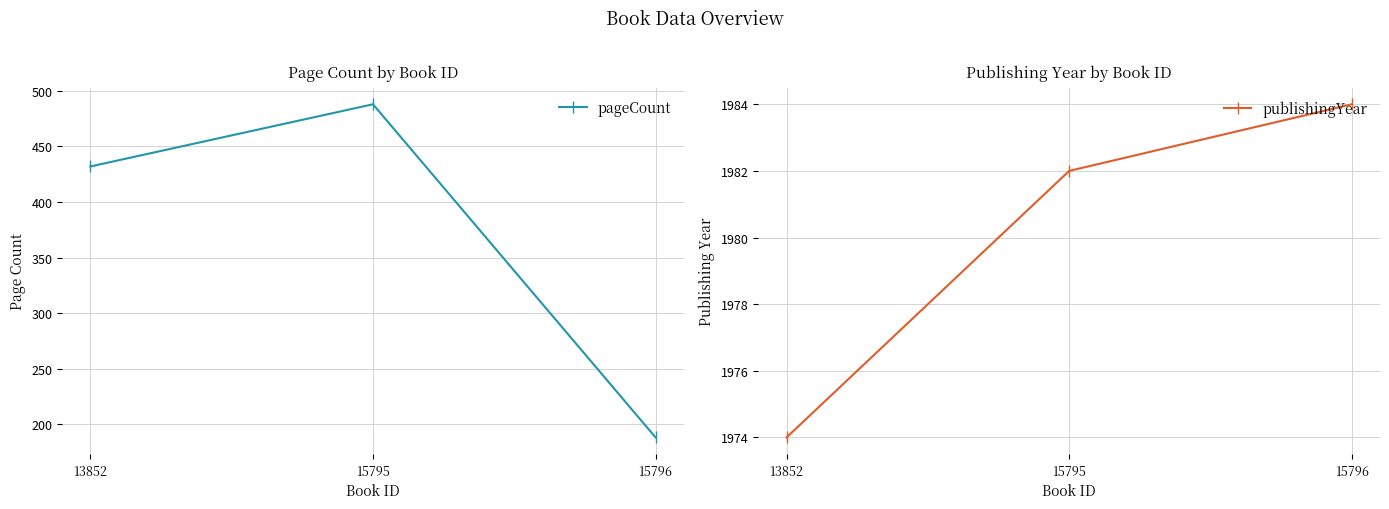

Rank the series by their average value, from lowest to highest.

pageCount, publishingYear